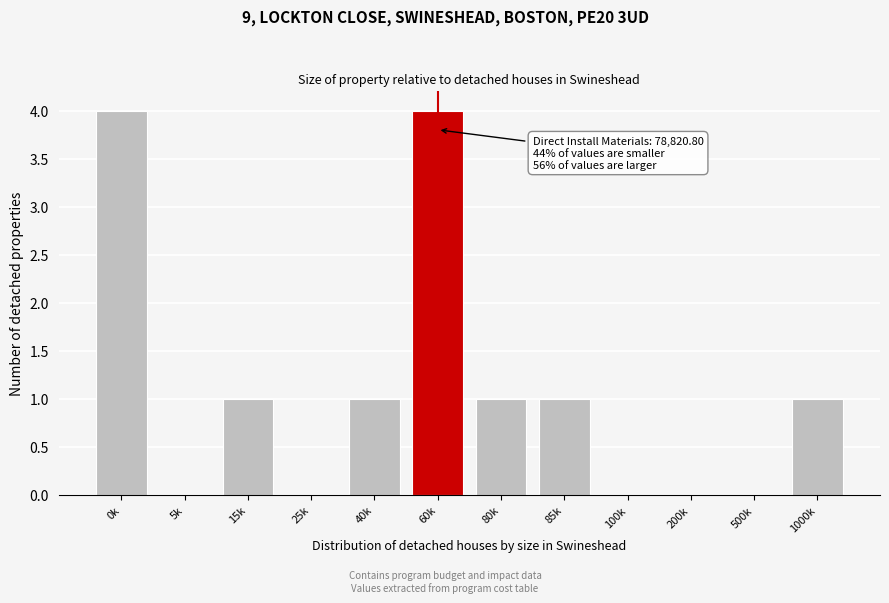

Reading left to right, what are all the values shown in this chart?

0k=4	5k=0	15k=1	25k=0	40k=1	60k=4	80k=1	85k=1	100k=0	200k=0	500k=0	1000k=1